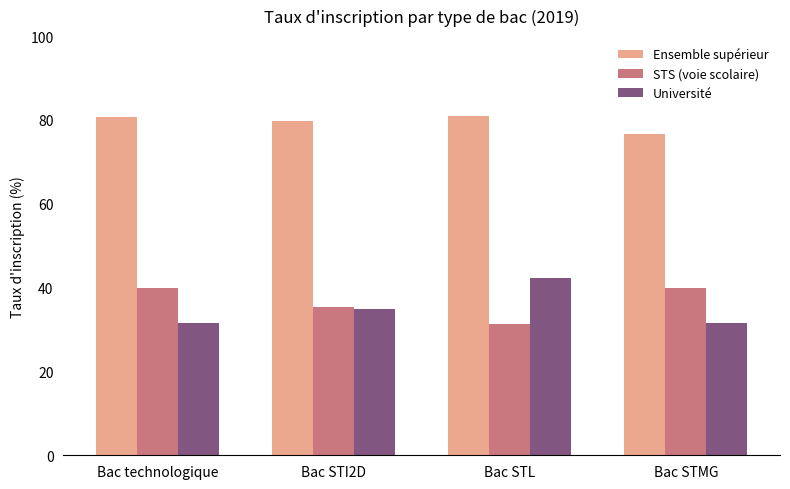

What is the value of the STS (voie scolaire) bar at the 3rd from the left?

31.3